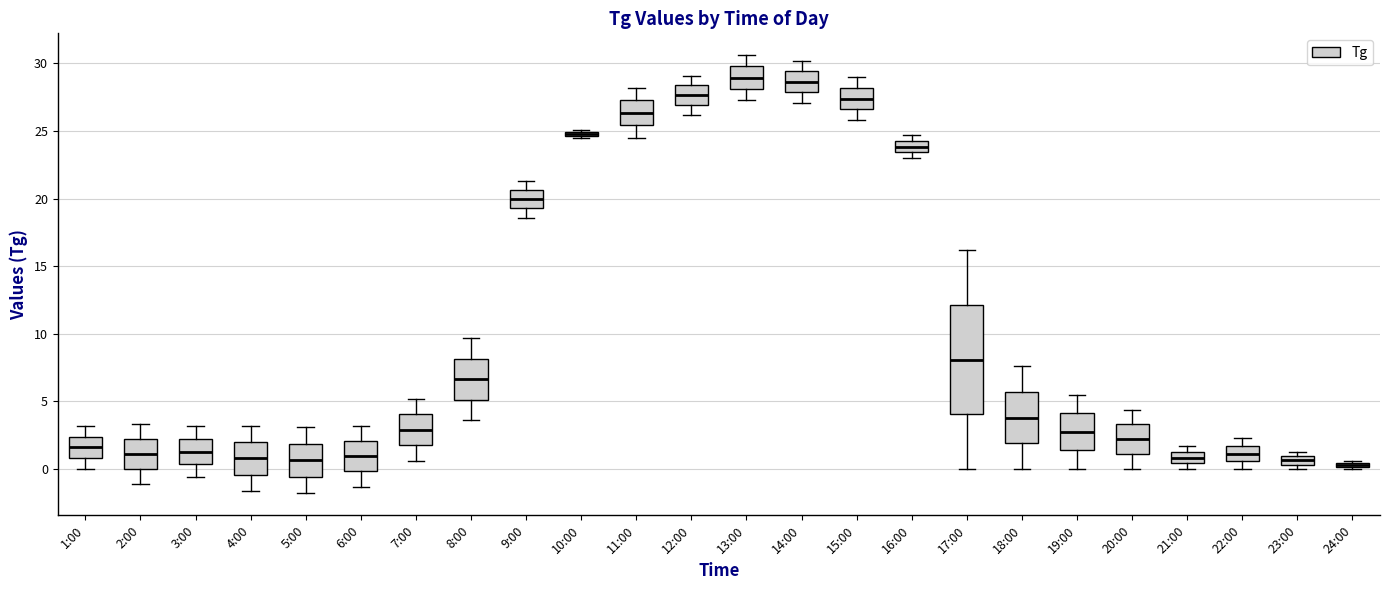

Where is the upper edge of the box for 18:00 on the y-axis? The values are not printed on the chart, so give them approximately, as read against the axis.

5.5